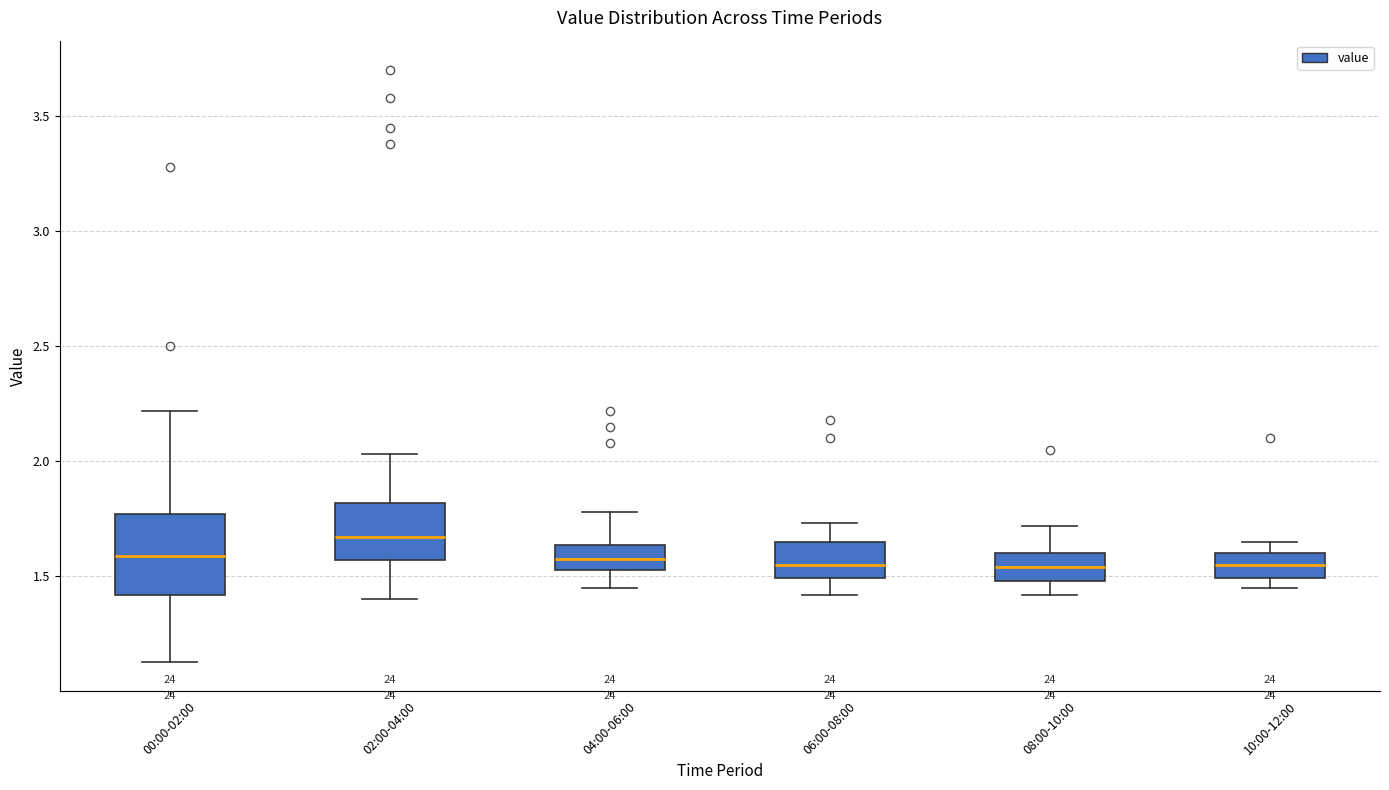

Reading left to right, read every box against the y-axis: the position of its median line, the range the box covers, and the ends of its whiskers. The values are not printed on the chart, so give them approximately, as read against the axis.

00:00-02:00: median 1.60, box 1.40 to 1.75, whiskers 1.15 to 2.20
02:00-04:00: median 1.65, box 1.55 to 1.80, whiskers 1.40 to 2.05
04:00-06:00: median 1.60, box 1.55 to 1.65, whiskers 1.45 to 1.80
06:00-08:00: median 1.55, box 1.50 to 1.65, whiskers 1.40 to 1.75
08:00-10:00: median 1.55, box 1.50 to 1.60, whiskers 1.40 to 1.70
10:00-12:00: median 1.55, box 1.50 to 1.60, whiskers 1.45 to 1.65